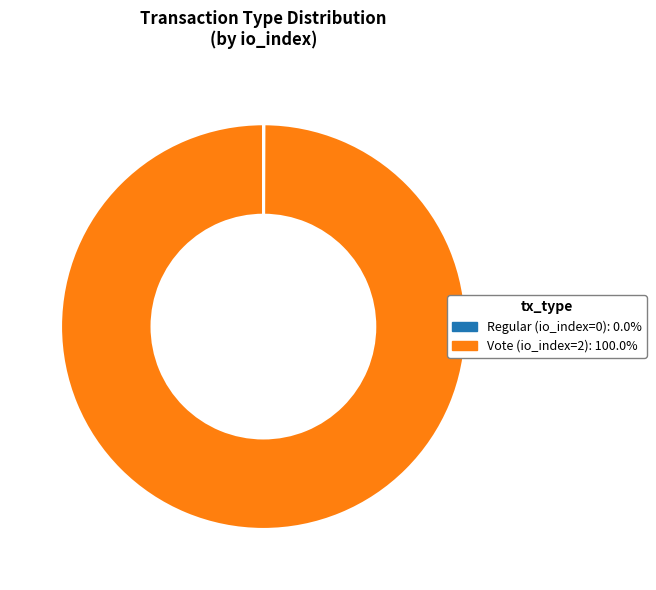

What is the largest slice in the pie chart?

Vote